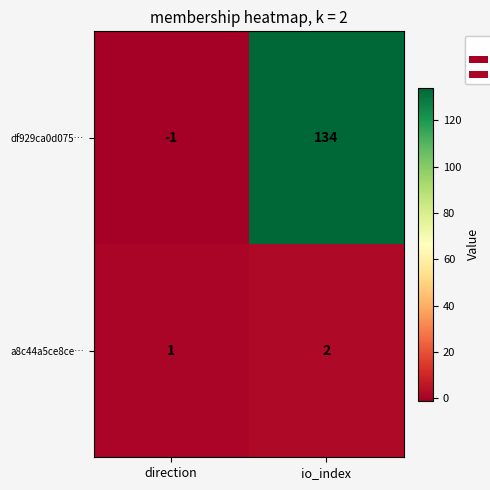

Reading right to left, what are all the values shown in this chart?

df929ca0d075…: io_index=134	direction=-1
a8c44a5ce8ce…: io_index=2	direction=1